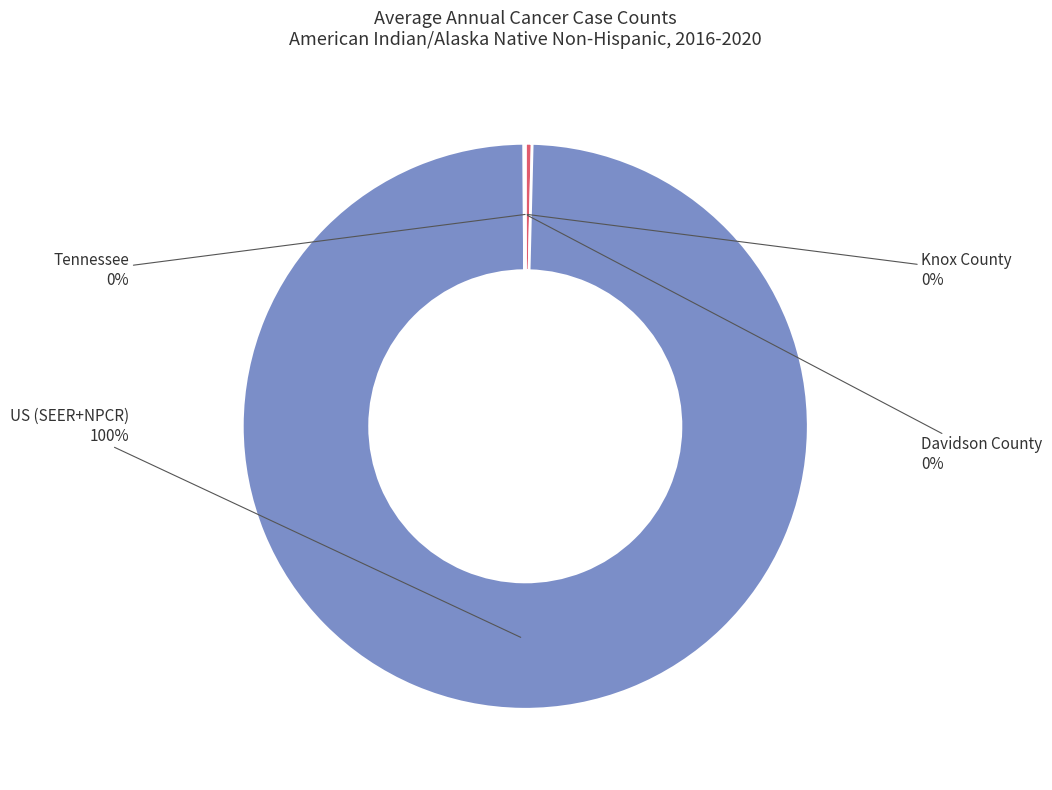

What percentage is the US (SEER+NPCR) slice, to the nearest percent?

100%